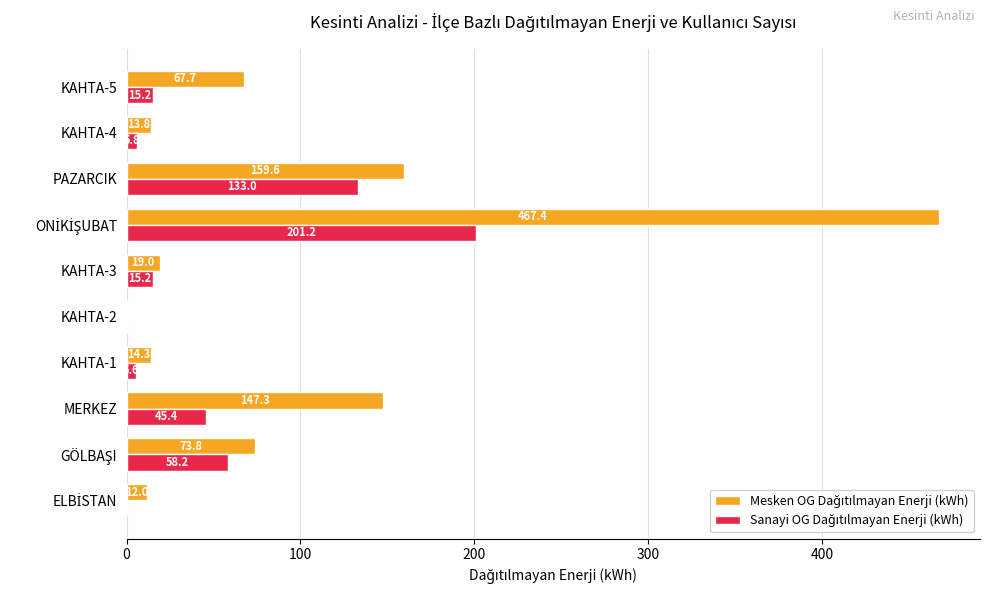

What is the maximum value shown in the chart?

467.4